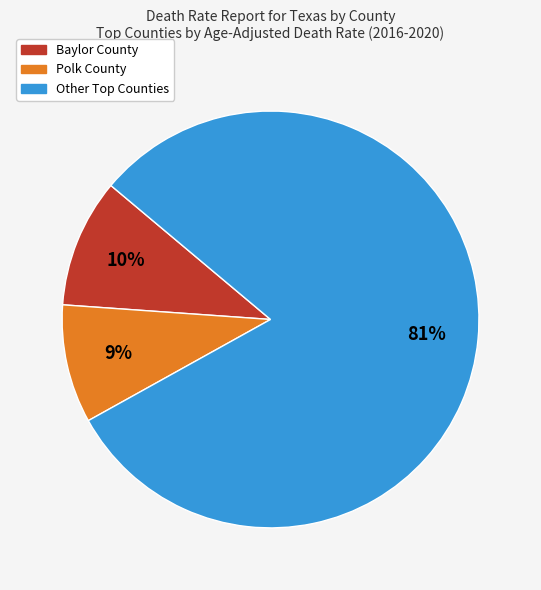

To the nearest percent, what is the average slice percentage?

33%